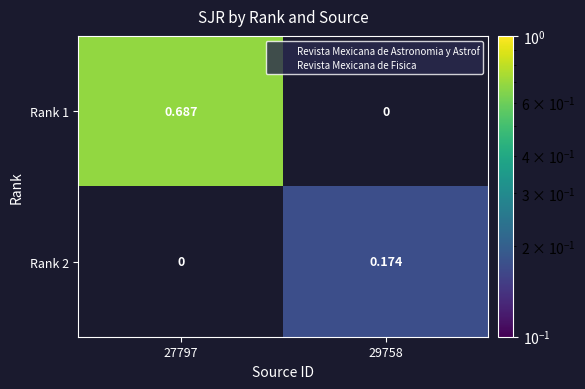

Read the Rank 1 value at 27797.

0.7